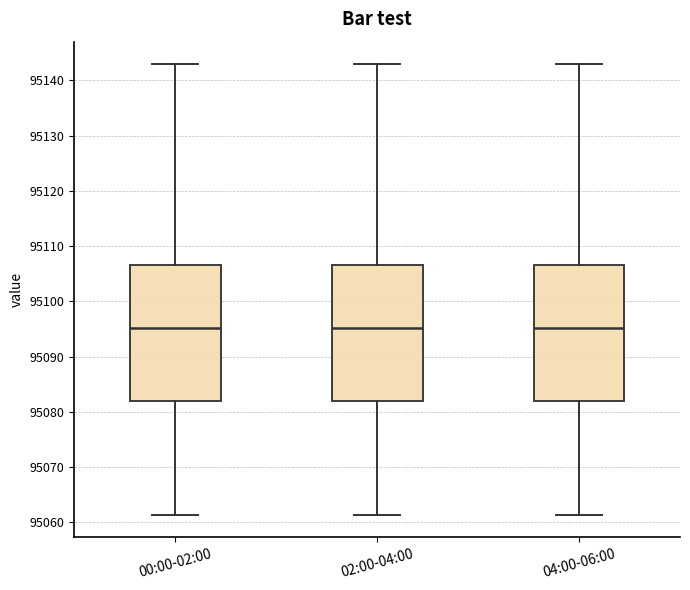

Reading left to right, transcribe this box plot: for each box, give where its median line is, the range the box spans, and where its two whiskers end, as read against the y-axis. The values are not printed on the chart, so give them approximately, as read against the axis.

00:00-02:00: median 95095, box 95082 to 95107, whiskers 95061 to 95143
02:00-04:00: median 95095, box 95082 to 95107, whiskers 95061 to 95143
04:00-06:00: median 95095, box 95082 to 95107, whiskers 95061 to 95143